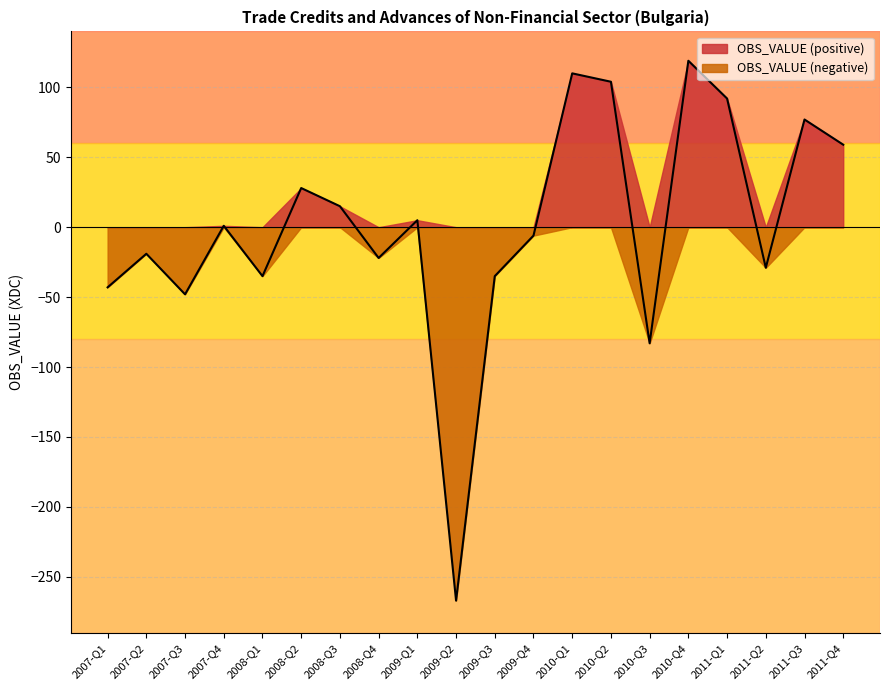

The value of OBS_VALUE at 2011-Q1 is 92. True or false?

True